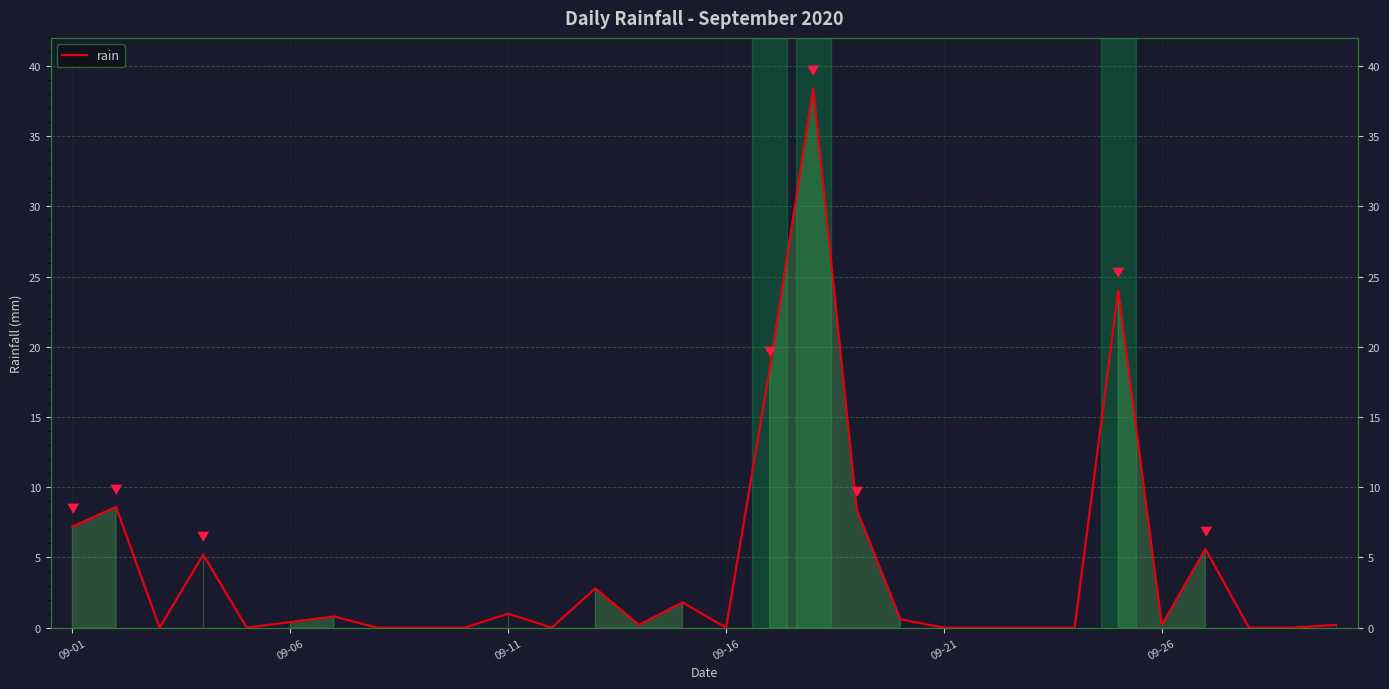

What is the average value?

4.1